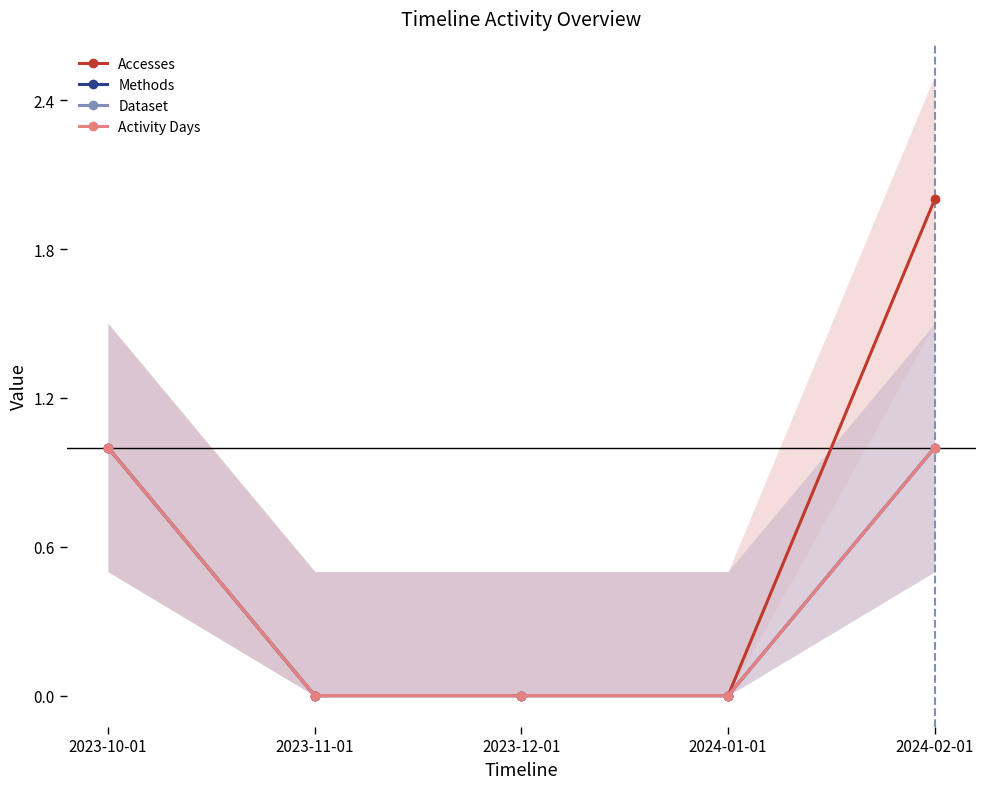

At which category is the sum across all series the highest?

2024-02-01